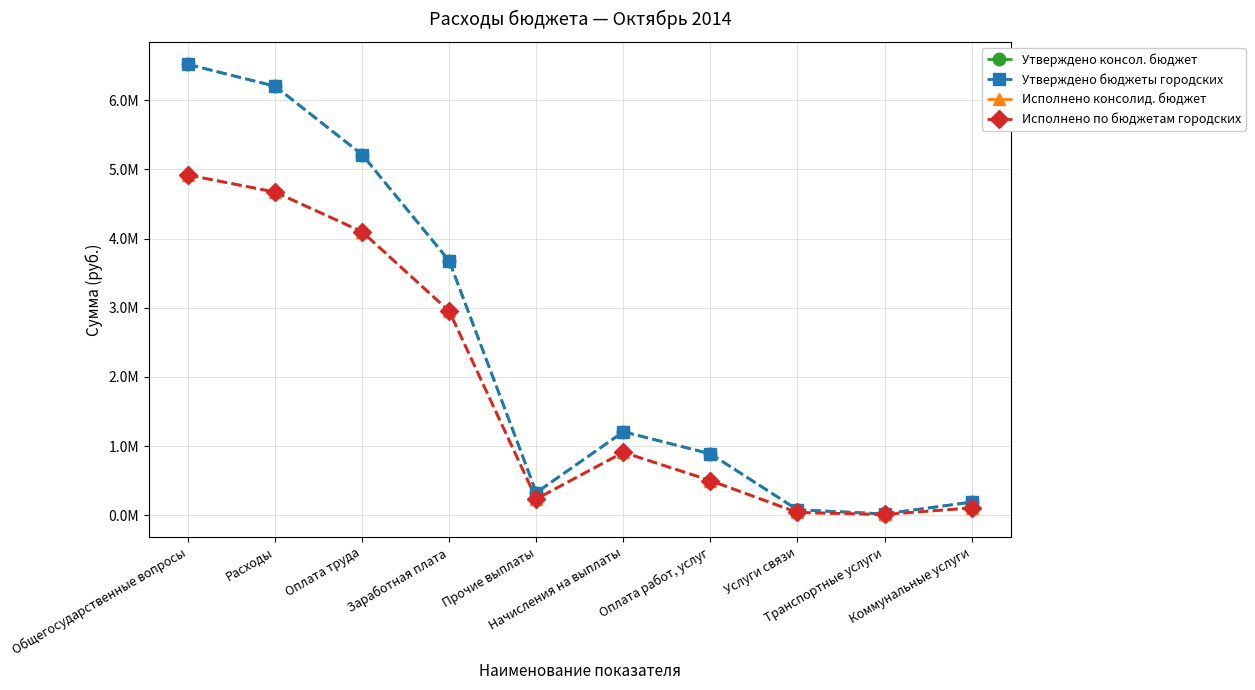

The Исполнено консолид. бюджет series shows 861615.0 at Оплата работ, услуг. True or false?

False